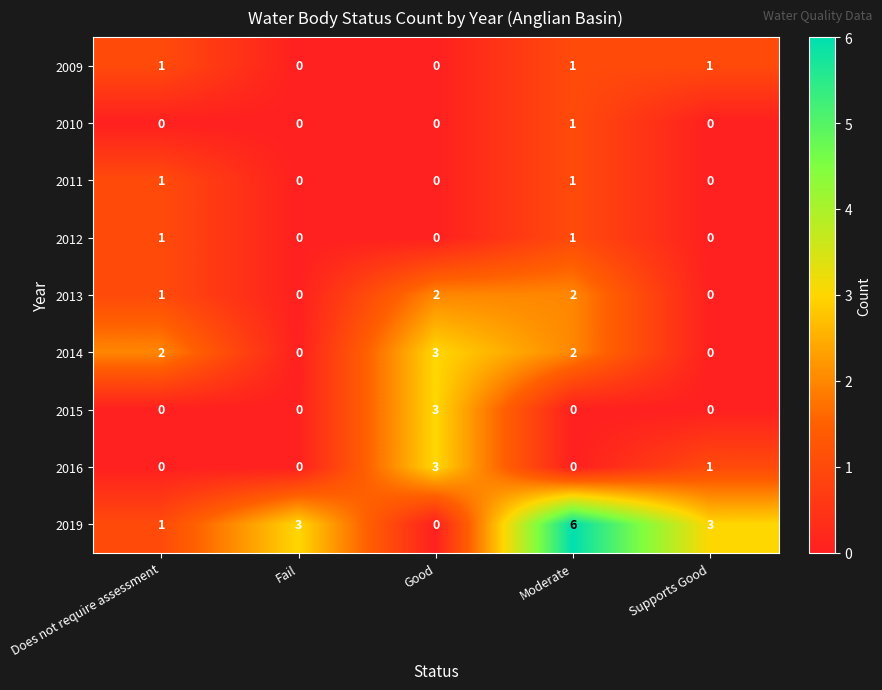

How many series are shown in this chart?

9